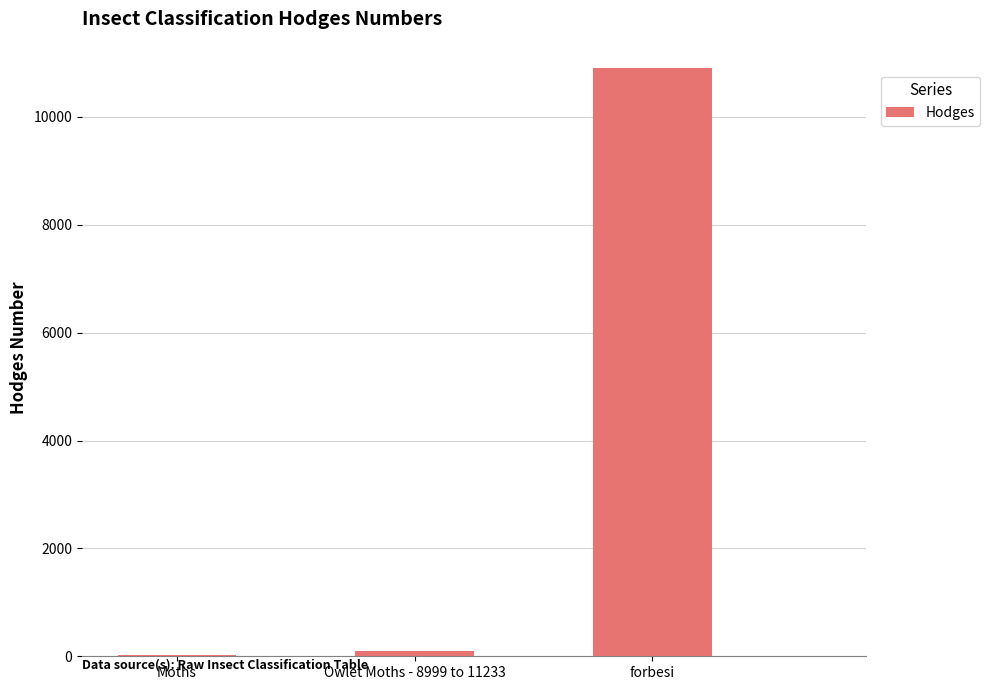

What is the average value?

3674.8